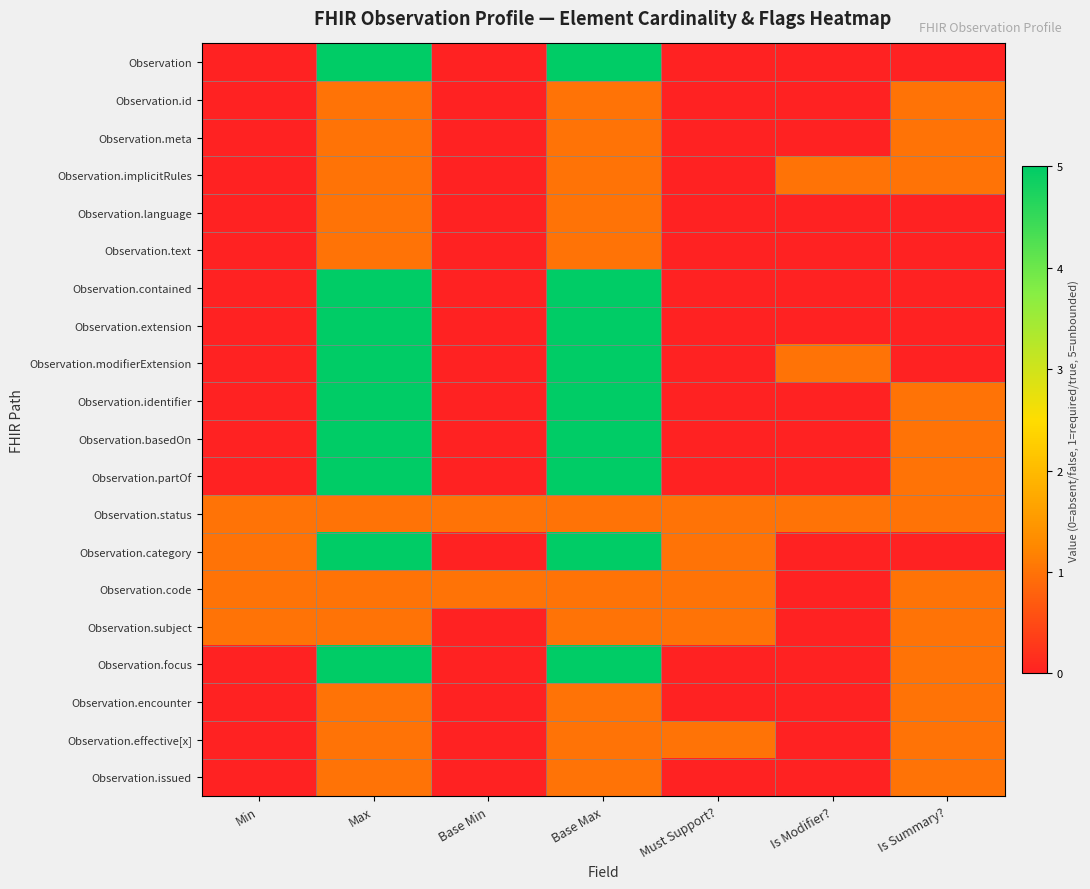

Reading left to right, list all the values displayed in this chart.

Observation: Min=0	Max=5	Base Min=0	Base Max=5	Must Support?=0	Is Modifier?=0	Is Summary?=0
Observation.id: Min=0	Max=1	Base Min=0	Base Max=1	Must Support?=0	Is Modifier?=0	Is Summary?=1
Observation.meta: Min=0	Max=1	Base Min=0	Base Max=1	Must Support?=0	Is Modifier?=0	Is Summary?=1
Observation.implicitRules: Min=0	Max=1	Base Min=0	Base Max=1	Must Support?=0	Is Modifier?=1	Is Summary?=1
Observation.language: Min=0	Max=1	Base Min=0	Base Max=1	Must Support?=0	Is Modifier?=0	Is Summary?=0
Observation.text: Min=0	Max=1	Base Min=0	Base Max=1	Must Support?=0	Is Modifier?=0	Is Summary?=0
Observation.contained: Min=0	Max=5	Base Min=0	Base Max=5	Must Support?=0	Is Modifier?=0	Is Summary?=0
Observation.extension: Min=0	Max=5	Base Min=0	Base Max=5	Must Support?=0	Is Modifier?=0	Is Summary?=0
Observation.modifierExtension: Min=0	Max=5	Base Min=0	Base Max=5	Must Support?=0	Is Modifier?=1	Is Summary?=0
Observation.identifier: Min=0	Max=5	Base Min=0	Base Max=5	Must Support?=0	Is Modifier?=0	Is Summary?=1
Observation.basedOn: Min=0	Max=5	Base Min=0	Base Max=5	Must Support?=0	Is Modifier?=0	Is Summary?=1
Observation.partOf: Min=0	Max=5	Base Min=0	Base Max=5	Must Support?=0	Is Modifier?=0	Is Summary?=1
Observation.status: Min=1	Max=1	Base Min=1	Base Max=1	Must Support?=1	Is Modifier?=1	Is Summary?=1
Observation.category: Min=1	Max=5	Base Min=0	Base Max=5	Must Support?=1	Is Modifier?=0	Is Summary?=0
Observation.code: Min=1	Max=1	Base Min=1	Base Max=1	Must Support?=1	Is Modifier?=0	Is Summary?=1
Observation.subject: Min=1	Max=1	Base Min=0	Base Max=1	Must Support?=1	Is Modifier?=0	Is Summary?=1
Observation.focus: Min=0	Max=5	Base Min=0	Base Max=5	Must Support?=0	Is Modifier?=0	Is Summary?=1
Observation.encounter: Min=0	Max=1	Base Min=0	Base Max=1	Must Support?=0	Is Modifier?=0	Is Summary?=1
Observation.effective[x]: Min=0	Max=1	Base Min=0	Base Max=1	Must Support?=1	Is Modifier?=0	Is Summary?=1
Observation.issued: Min=0	Max=1	Base Min=0	Base Max=1	Must Support?=0	Is Modifier?=0	Is Summary?=1